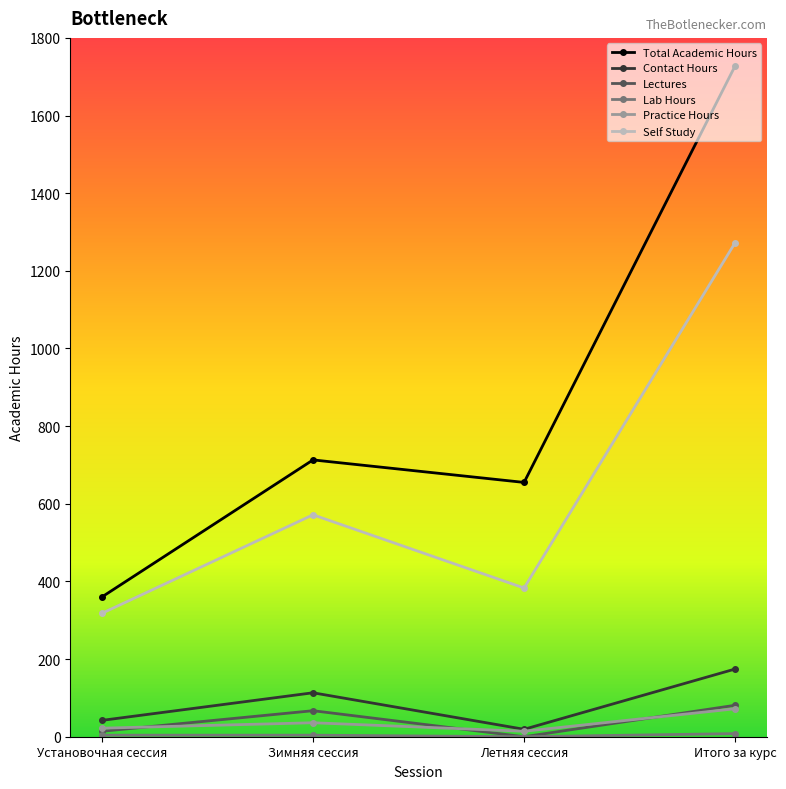

What is the difference between the maximum and second lowest values in the Lectures series?

67.0